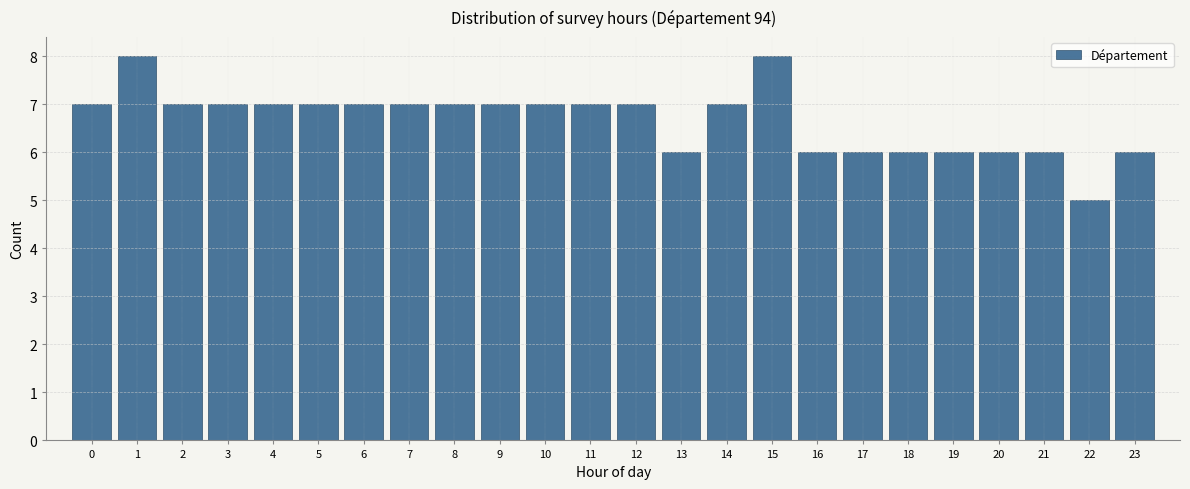

Reading left to right, transcribe this chart: for each bar, give the range it covers on the x-axis and its height. The values are not printed on the chart, so give them approximately, as read against the axis.

-0.5 to 0.5: 7
0.5 to 1.5: 8
1.5 to 2.5: 7
2.5 to 3.5: 7
3.5 to 4.5: 7
4.5 to 5.5: 7
5.5 to 6.5: 7
6.5 to 7.5: 7
7.5 to 8.5: 7
8.5 to 9.5: 7
9.5 to 10.5: 7
10.5 to 11.5: 7
11.5 to 12.5: 7
12.5 to 13.5: 6
13.5 to 14.5: 7
14.5 to 15.5: 8
15.5 to 16.5: 6
16.5 to 17.5: 6
17.5 to 18.5: 6
18.5 to 19.5: 6
19.5 to 20.5: 6
20.5 to 21.5: 6
21.5 to 22.5: 5
22.5 to 23.5: 6